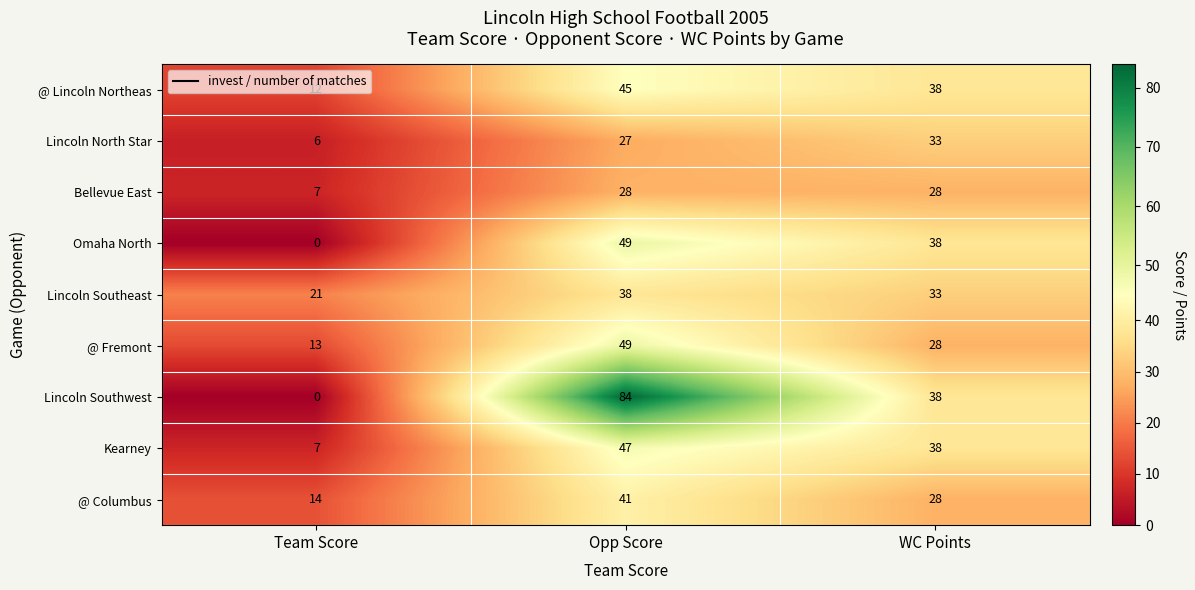

At which label is @ Fremont closest to 31?

WC Points